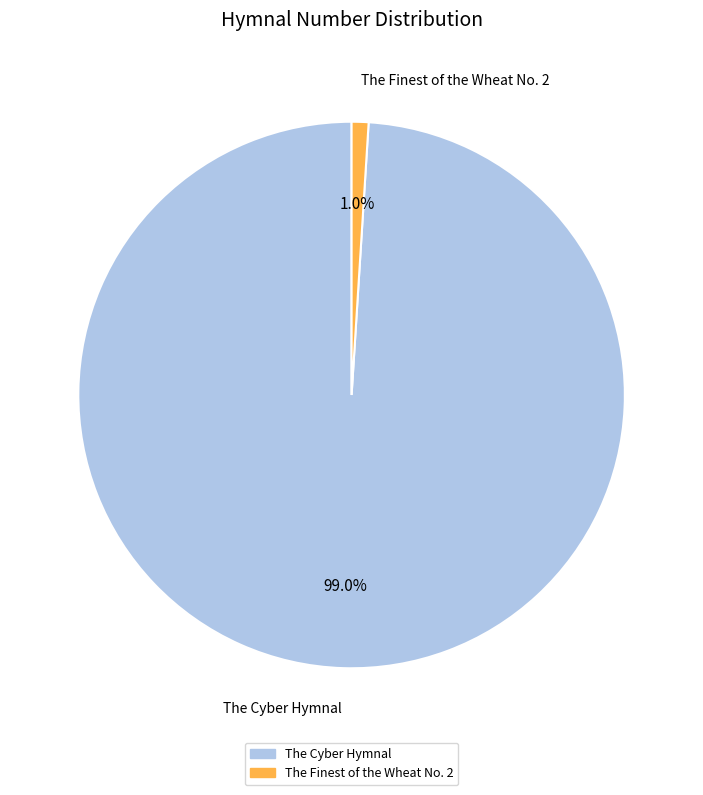

Which has a higher value, The Cyber Hymnal or The Finest of the Wheat No. 2?

The Cyber Hymnal